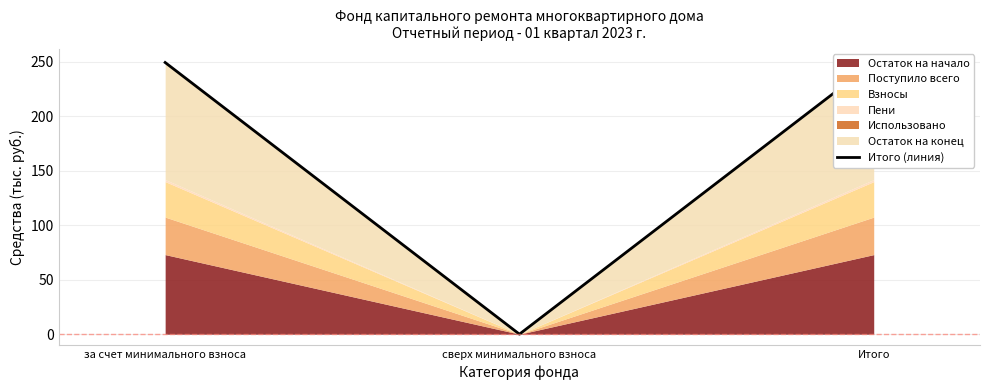

What is the value of the 3rd point from the left?

249.2